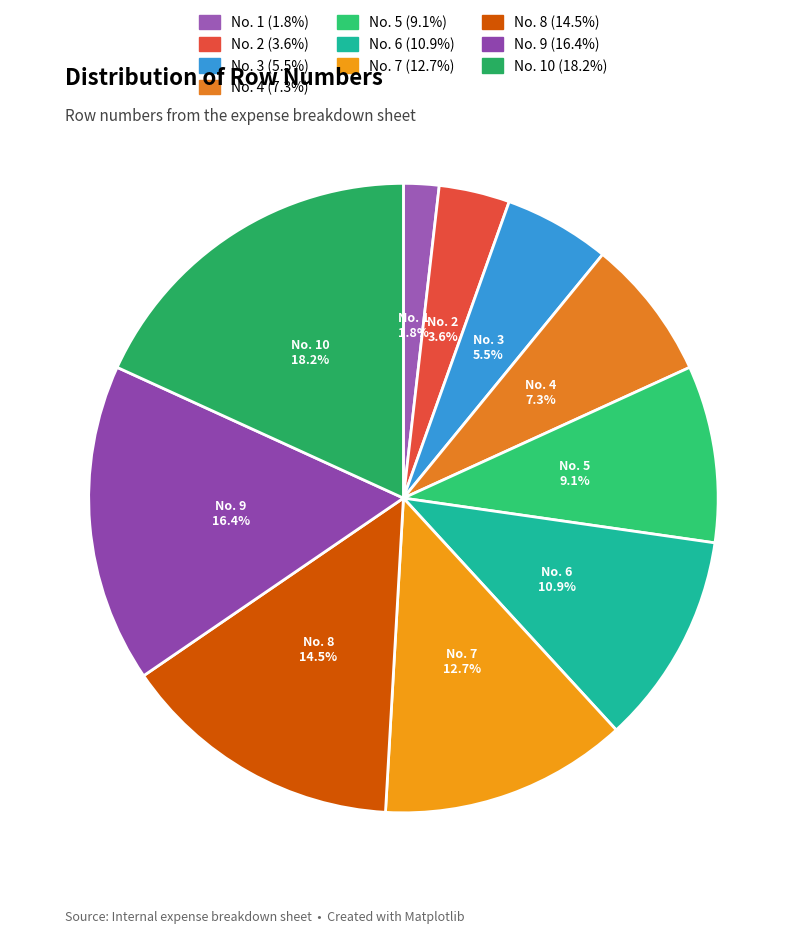

Which category has the smallest portion of the pie?

No. 1